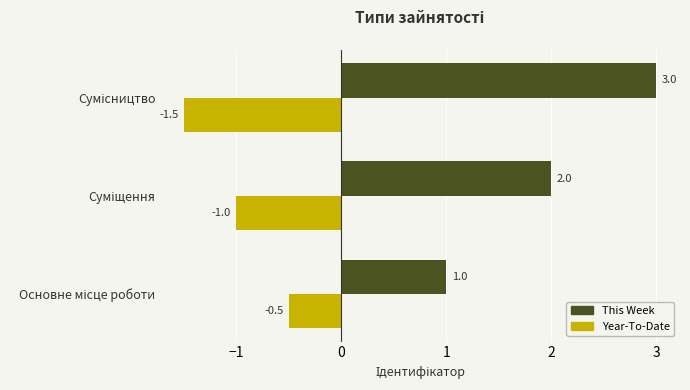

How many series are shown in this chart?

2